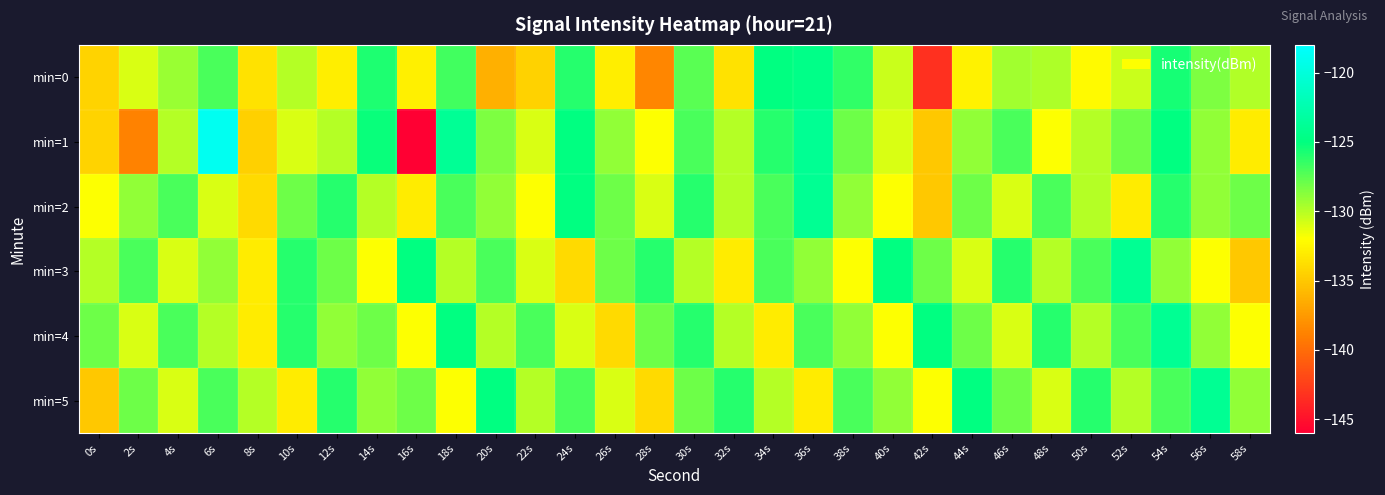

What is the total value across all series at 20s?

-775.8